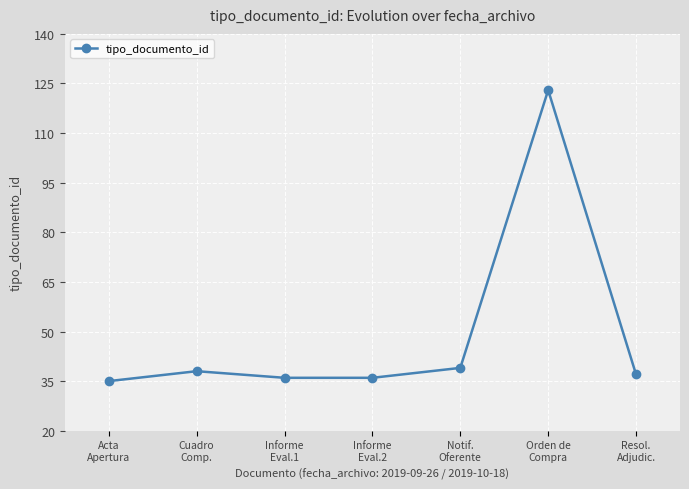

What position from the left is Notif.
Oferente?

5